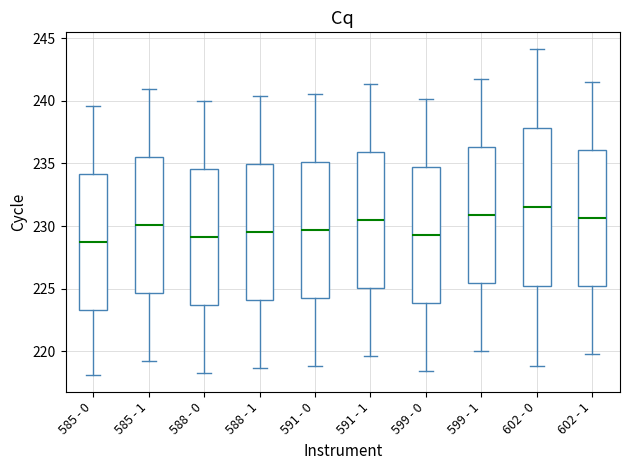

Reading left to right, read every box against the y-axis: the position of its median line, the range the box covers, and the ends of its whiskers. The values are not printed on the chart, so give them approximately, as read against the axis.

585 - 0: median 229.0, box 223.5 to 234.0, whiskers 218.0 to 239.5
585 - 1: median 230.0, box 224.5 to 235.5, whiskers 219.0 to 241.0
588 - 0: median 229.0, box 223.5 to 234.5, whiskers 218.5 to 240.0
588 - 1: median 229.5, box 224.0 to 235.0, whiskers 218.5 to 240.5
591 - 0: median 229.5, box 224.5 to 235.0, whiskers 219.0 to 240.5
591 - 1: median 230.5, box 225.0 to 236.0, whiskers 219.5 to 241.5
599 - 0: median 229.5, box 224.0 to 235.0, whiskers 218.5 to 240.0
599 - 1: median 231.0, box 225.5 to 236.5, whiskers 220.0 to 241.5
602 - 0: median 231.5, box 225.0 to 238.0, whiskers 219.0 to 244.0
602 - 1: median 230.5, box 225.0 to 236.0, whiskers 220.0 to 241.5